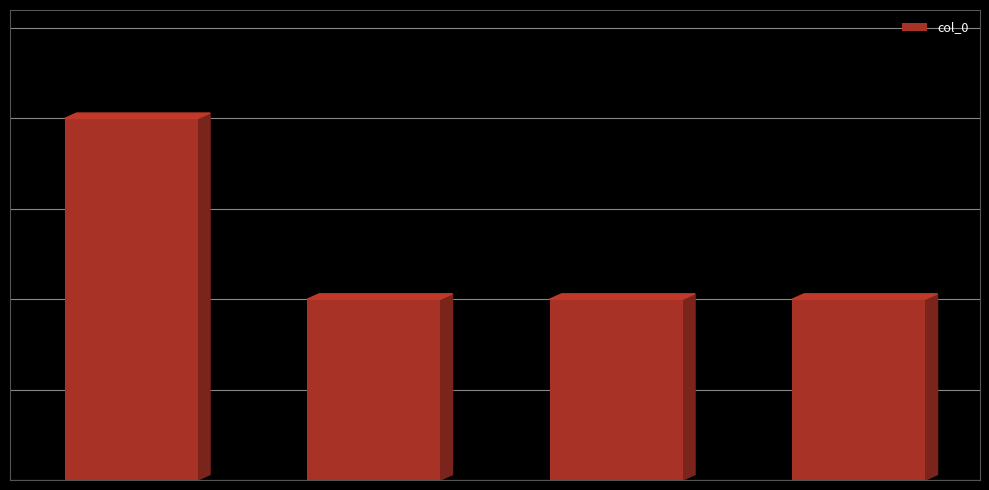

What is the smallest value displayed?

1